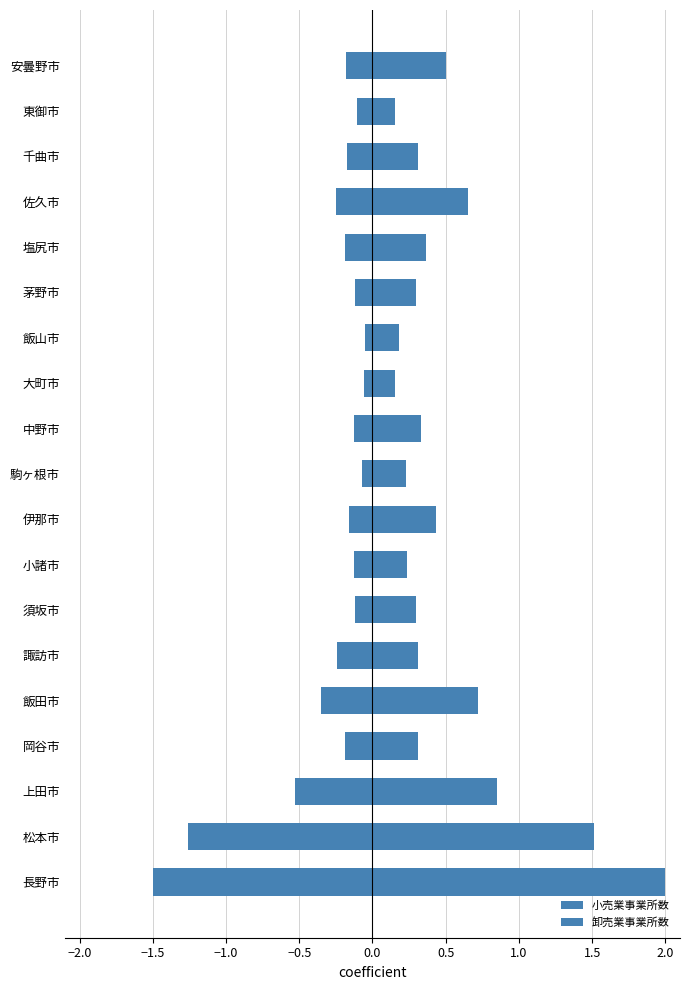

What is the average value of the 小売業事業所数 series?

0.5